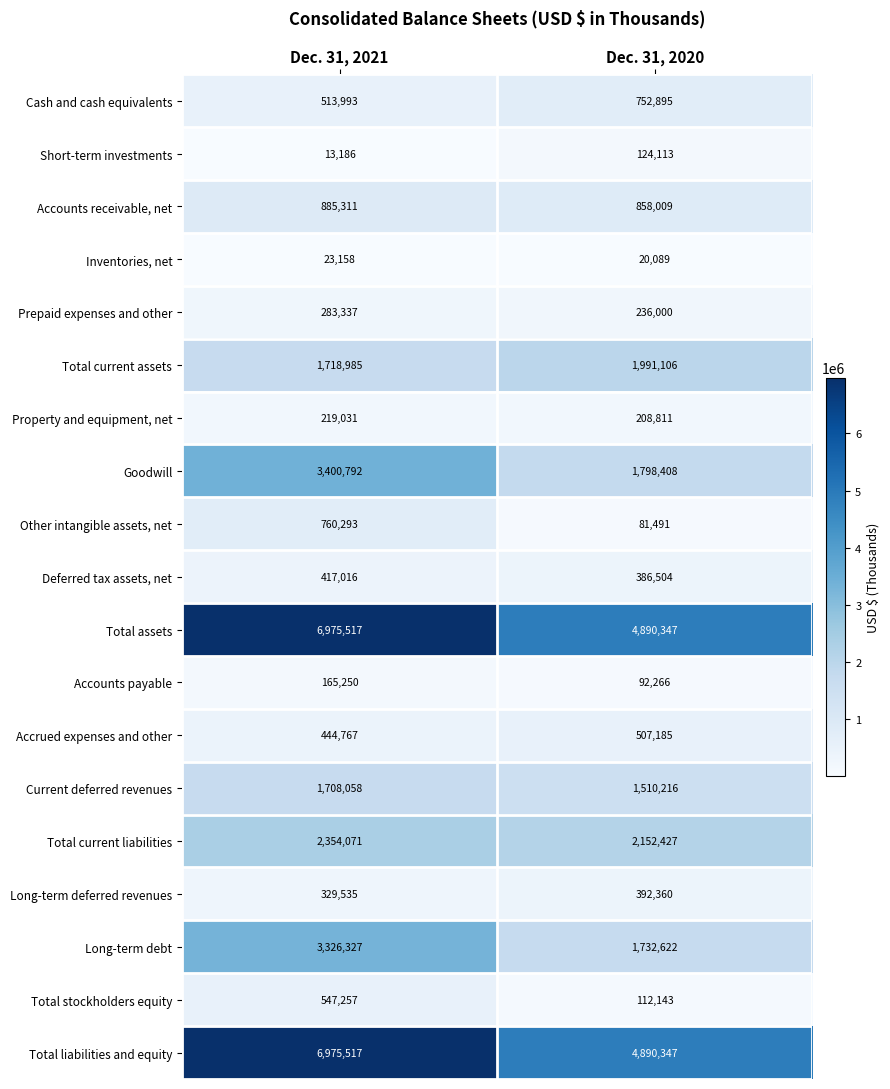

What is the difference between the highest and lowest values at Dec. 31, 2021?

6962331